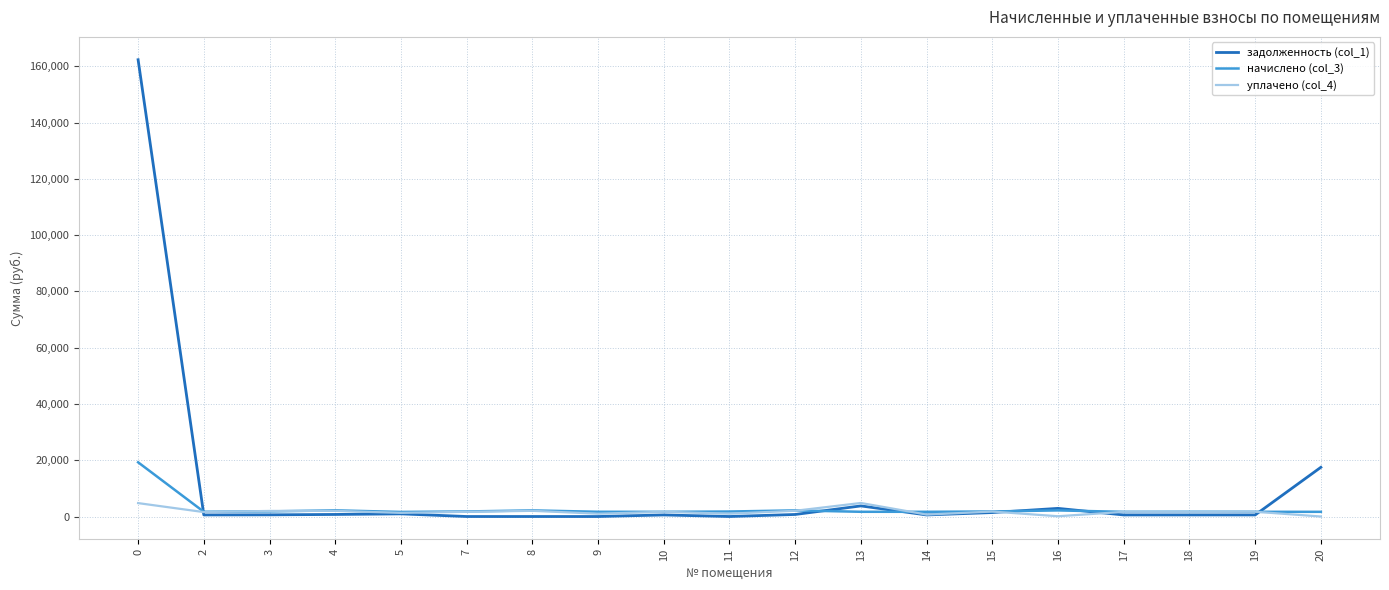

What is the sum of all уплачено (col_4) values?

33320.4